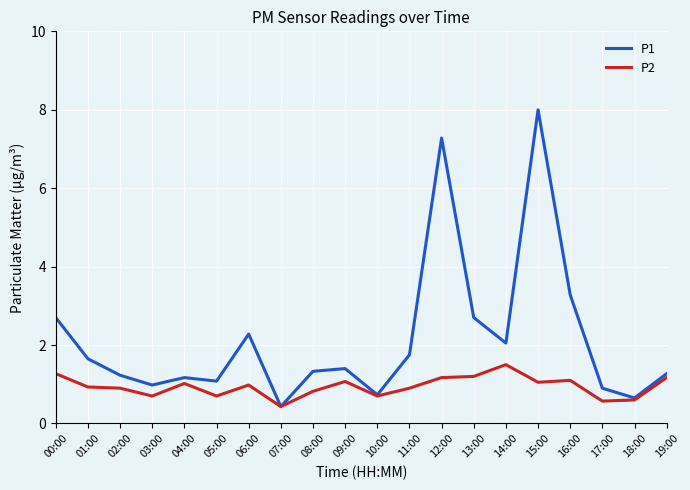

What position from the left is 09:00?

10